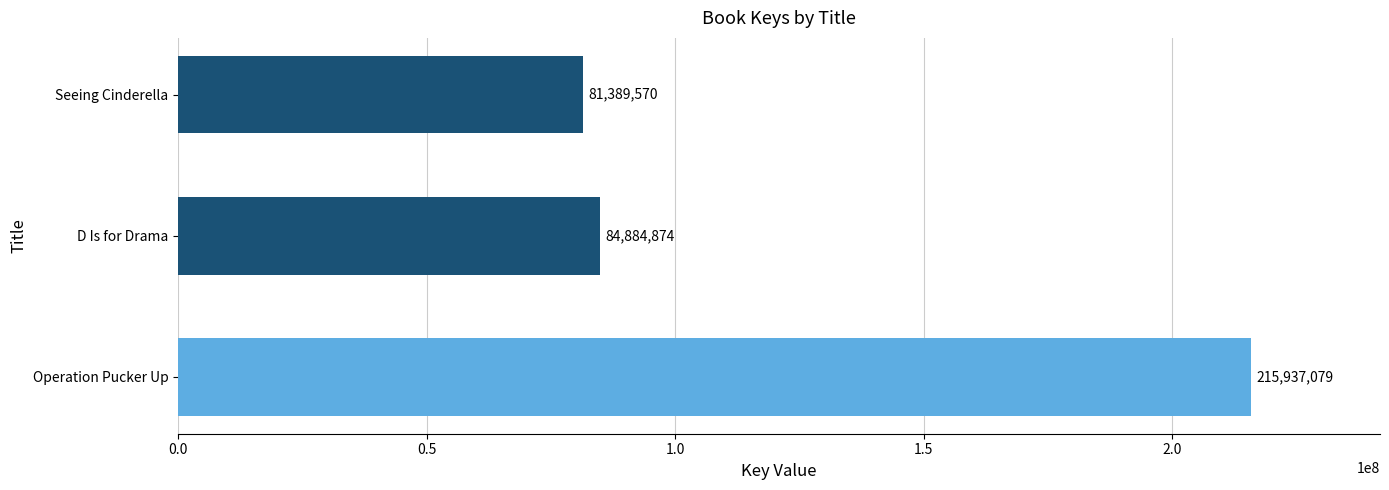

List the labels in order of value, largest first.

Operation Pucker Up, D Is for Drama, Seeing Cinderella